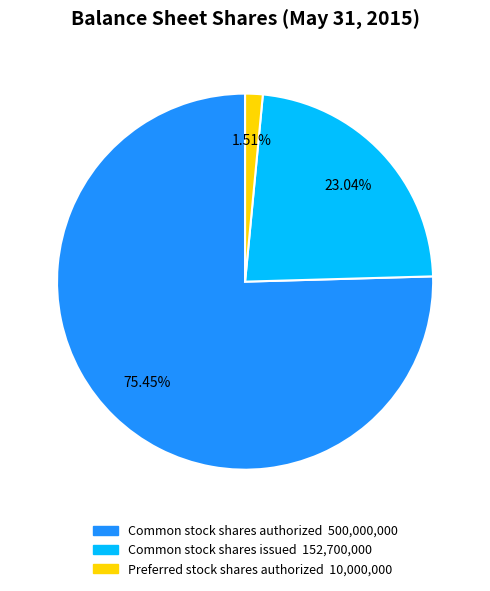

Combined, do Preferred stock shares authorized and Common stock shares authorized account for over 50%?

Yes